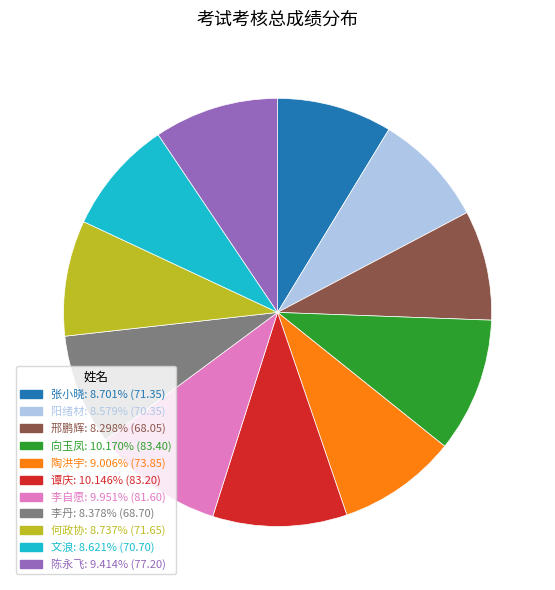

Does 张小晓 represent more than half of the total?

No